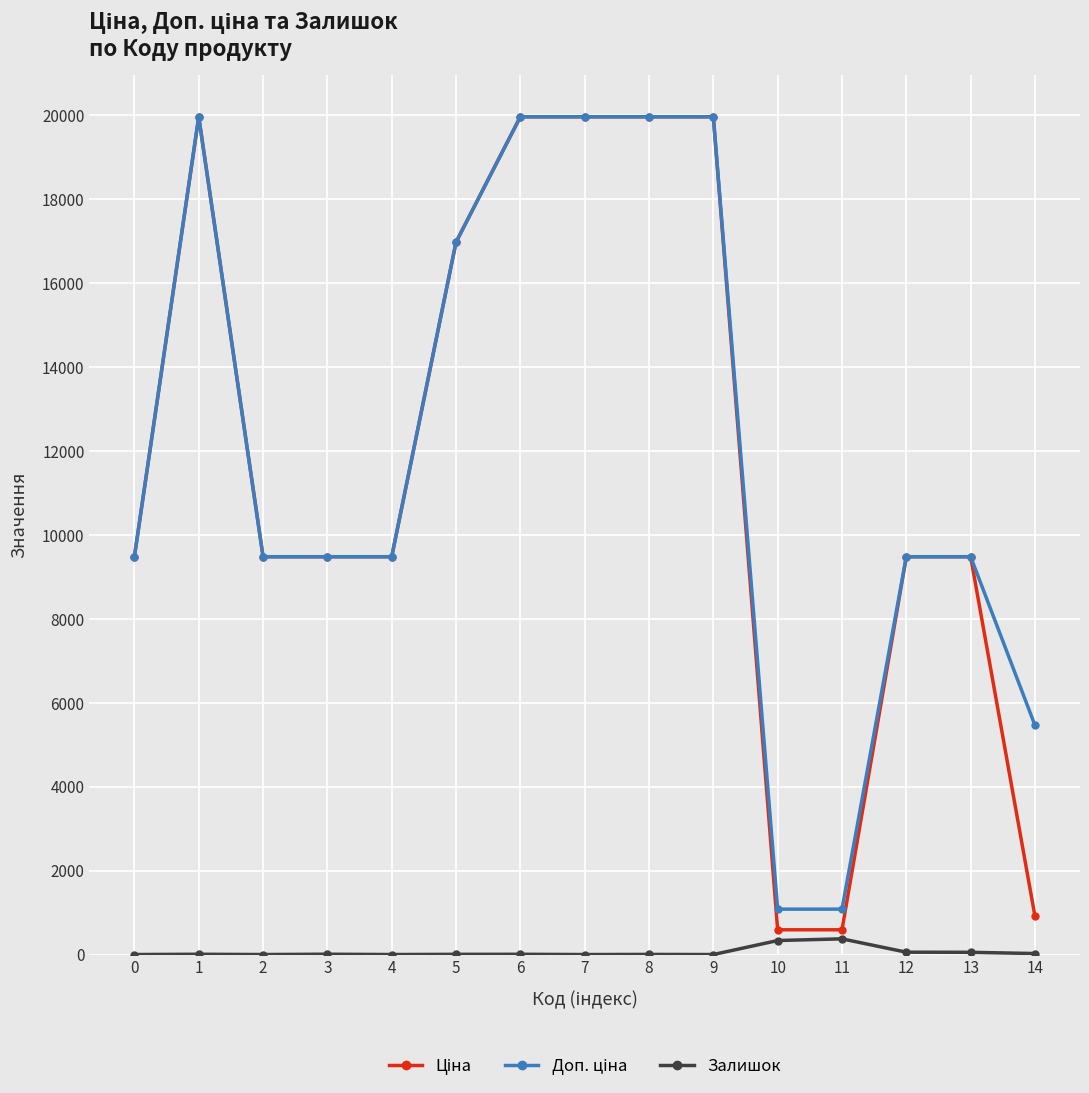

What is the difference between the highest and lowest values at 9?

19964.2